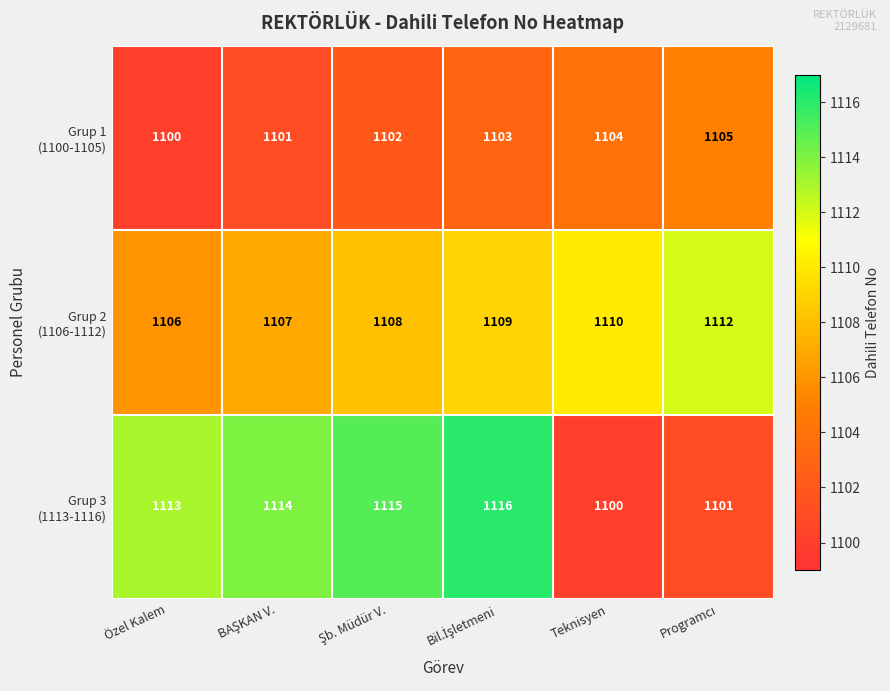

What is the smallest value displayed?

1100